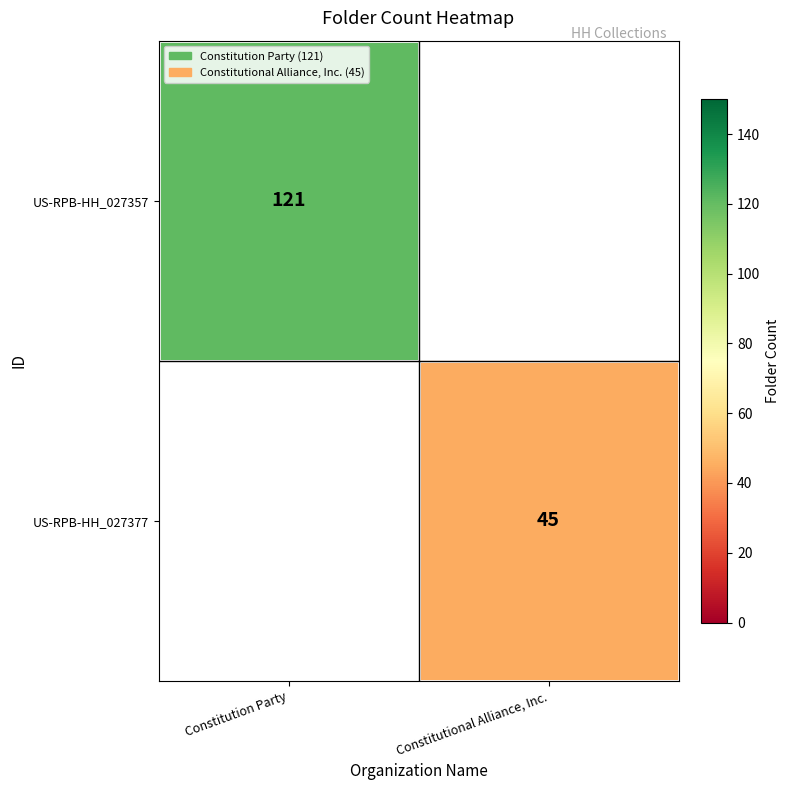

True or false: US-RPB-HH_027357 has a value of 214 at Constitution Party.

False